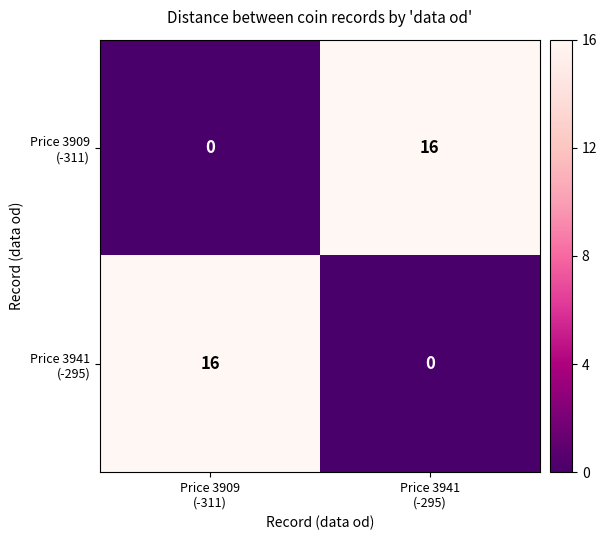

What is the greatest value displayed?

16